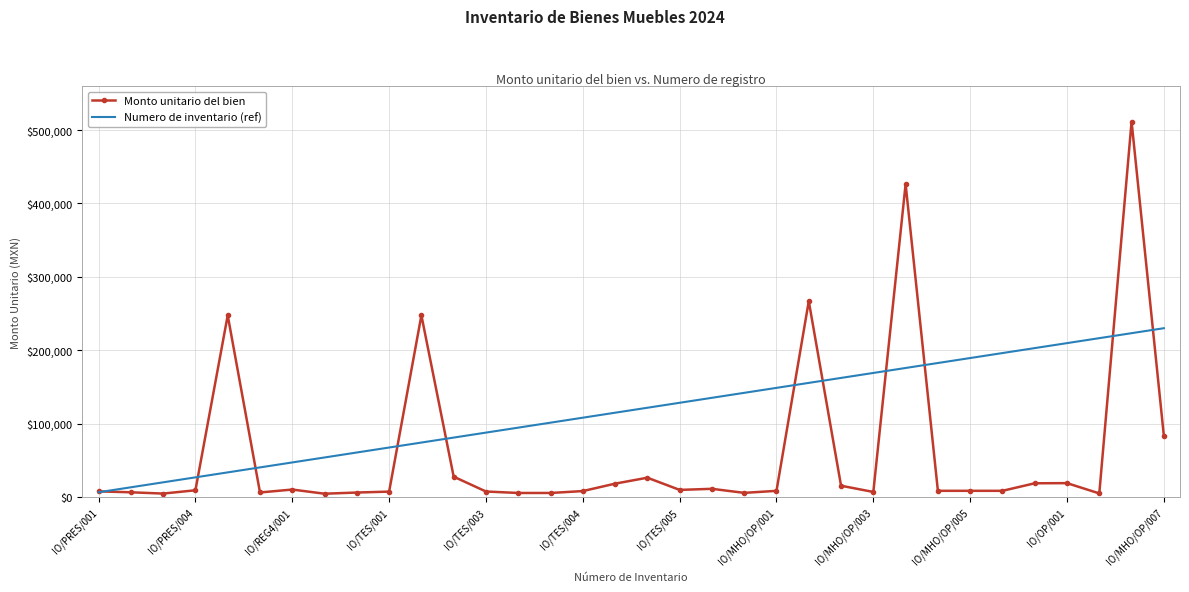

What is the highest value of the Numero de inventario (ref) series?

230175.0